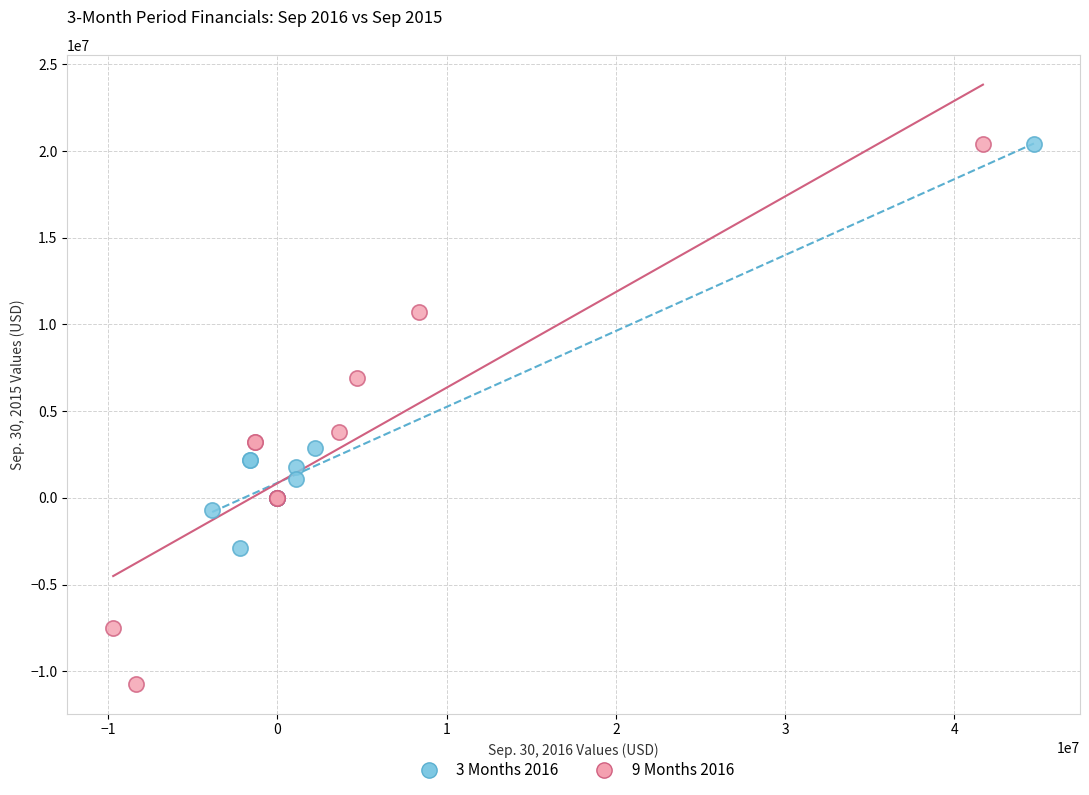

What are all the series names shown in the legend?

3 Months 2016, 9 Months 2016